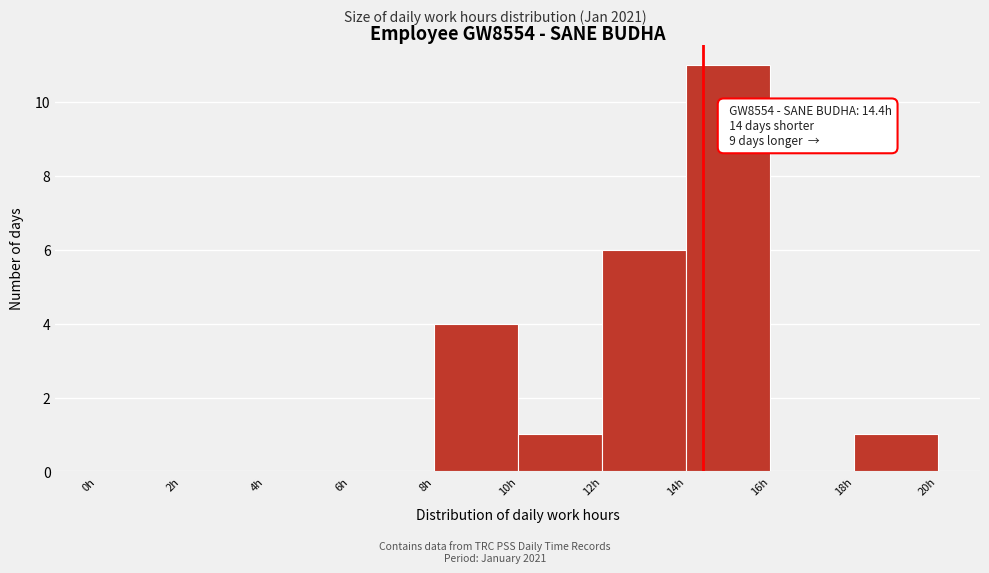

Which range on the x-axis has the tallest bar?

14 to 16